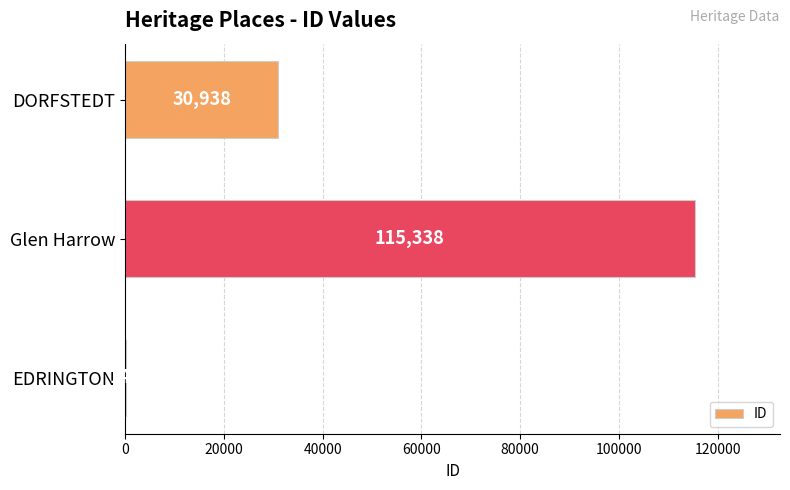

Reading bottom to top, list all the values displayed in this chart.

EDRINGTON=148	Glen Harrow=115338	DORFSTEDT=30938